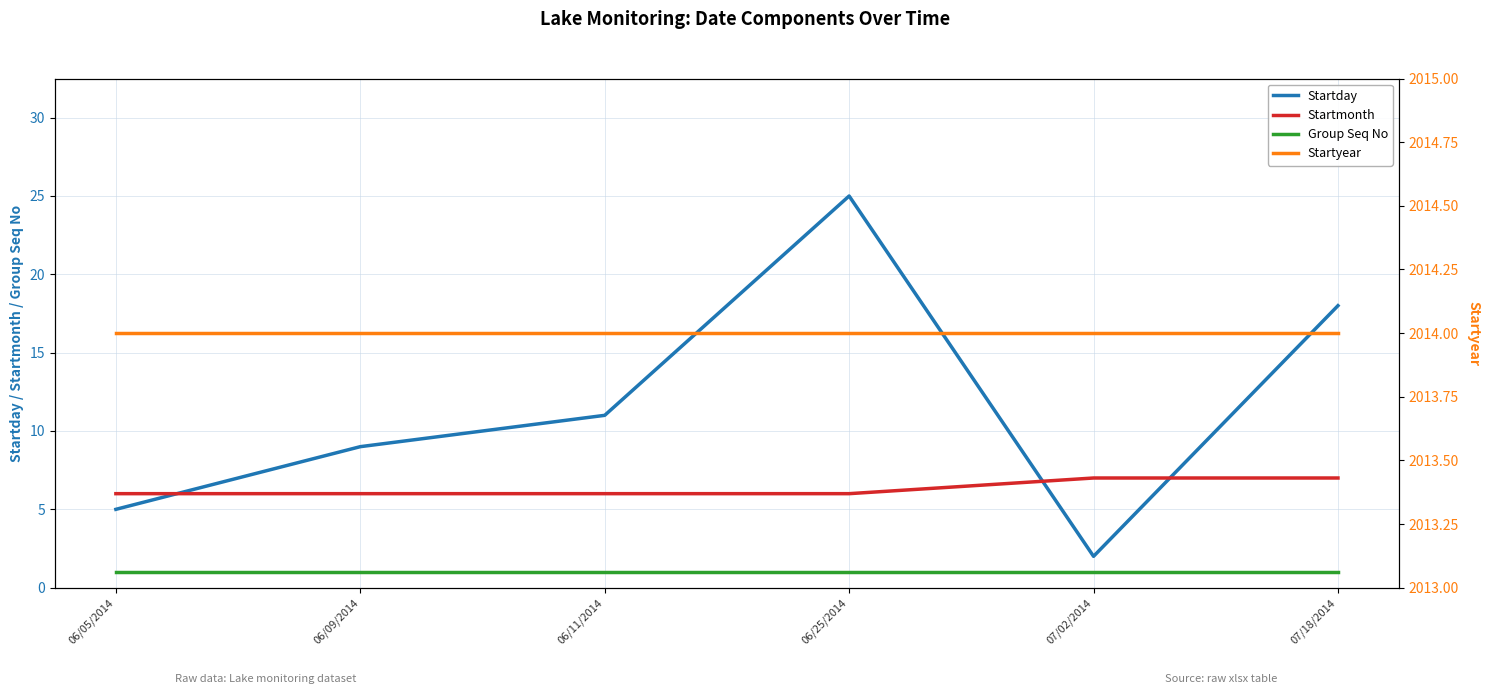

Reading left to right, extract all data points from this chart.

Startday: 5	9	11	25	2	18
Startmonth: 6	6	6	6	7	7
Group Seq No: 1	1	1	1	1	1
Startyear: 2014	2014	2014	2014	2014	2014